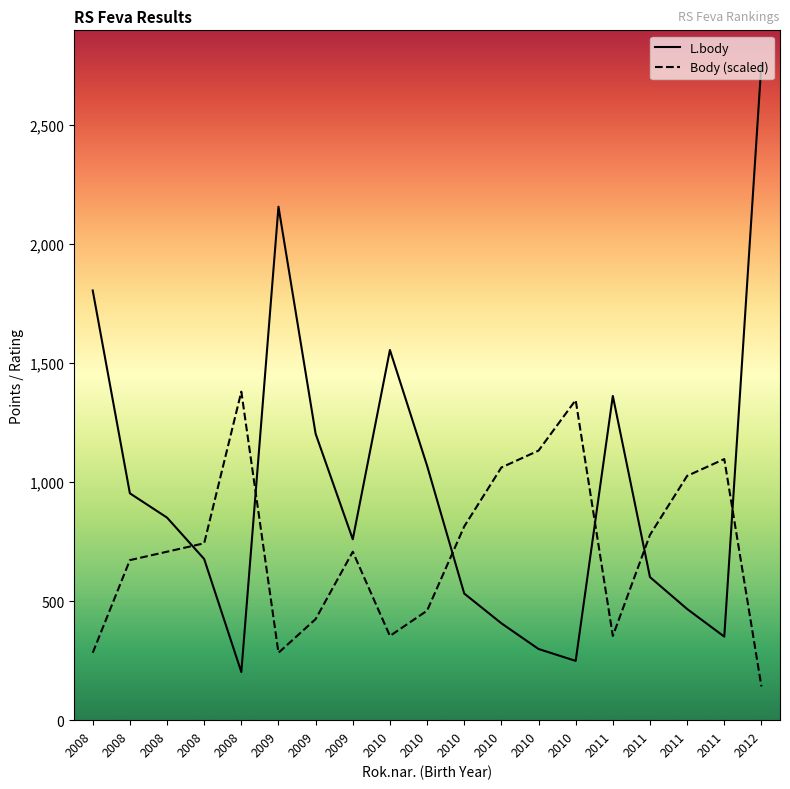

Is it true that L.body equals 851.0 at 2008?

True